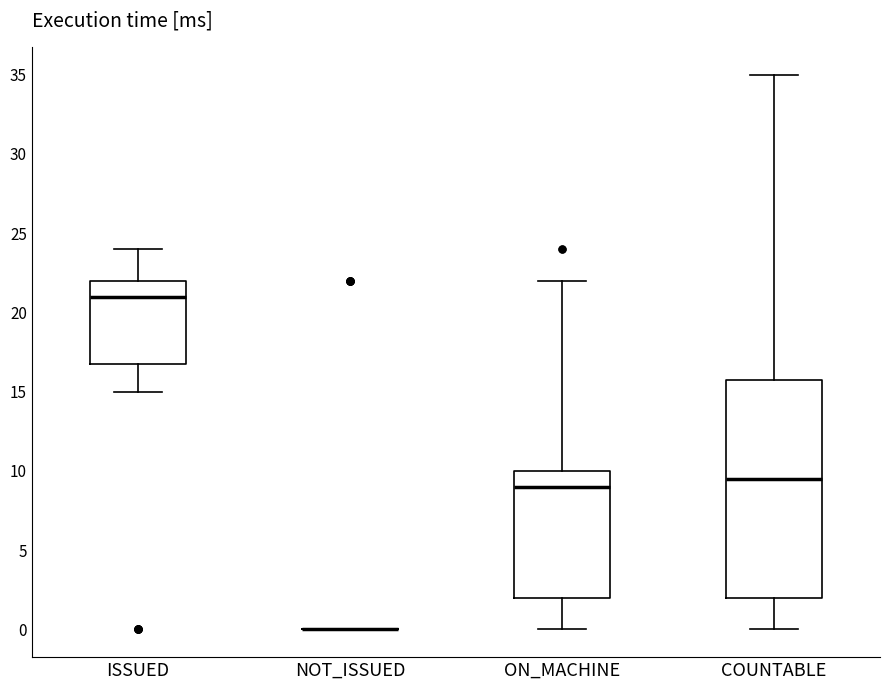

Where is the upper edge of the box for ON_MACHINE on the y-axis? The values are not printed on the chart, so give them approximately, as read against the axis.

10.0